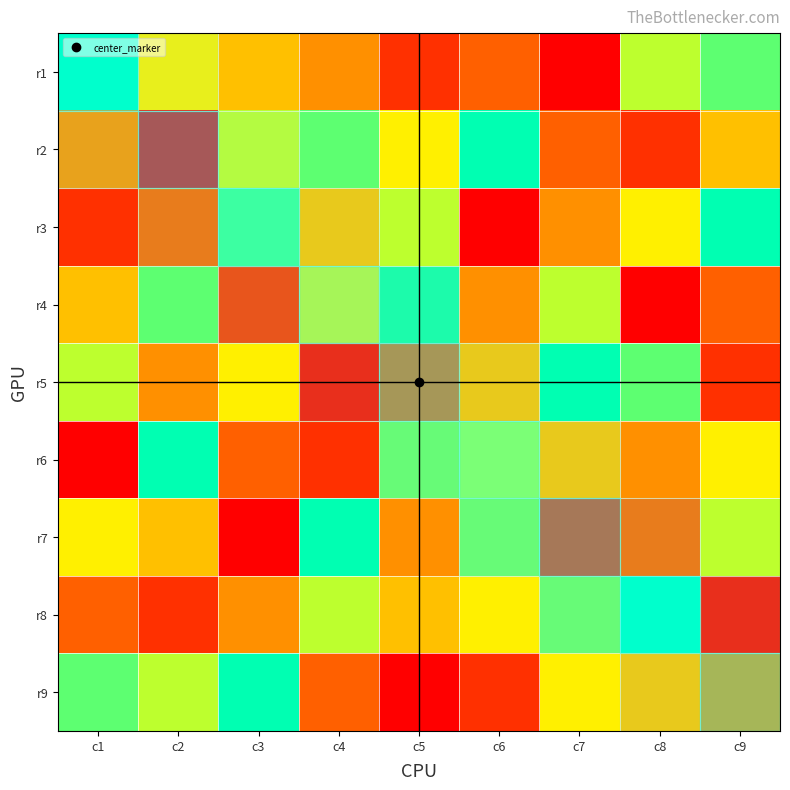

Rank the series at c5 from highest to lowest value.

r4, r6, r3, r2, r8, r7, r5, r1, r9